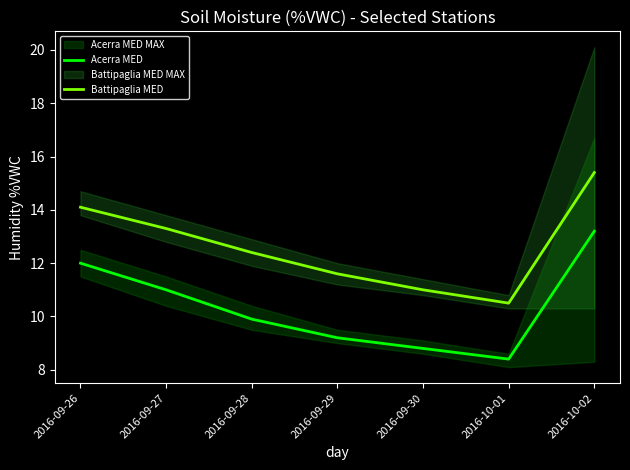

What is the spread (max minus min) of values at 2016-09-27?

2.3